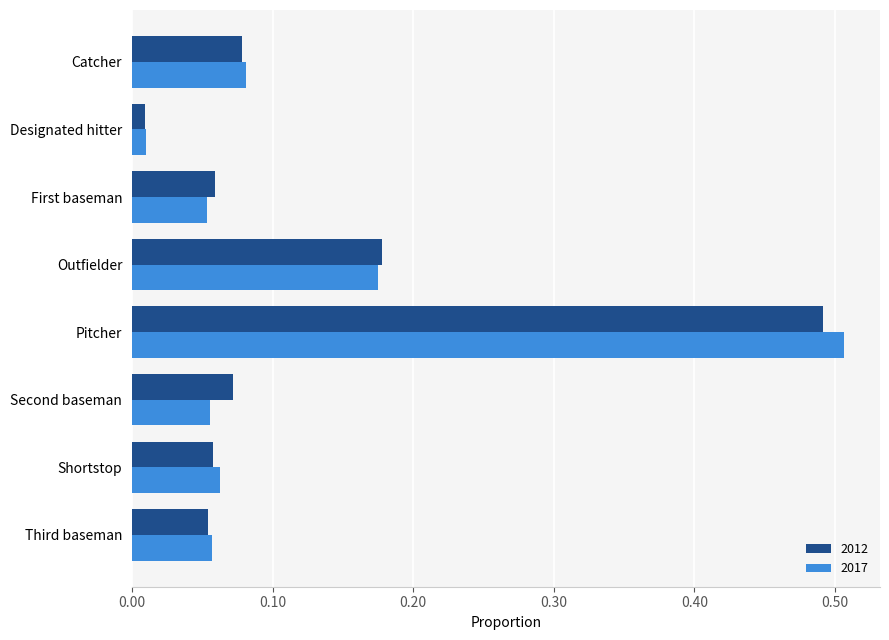

What is the sum of all 2017 values?

1.0